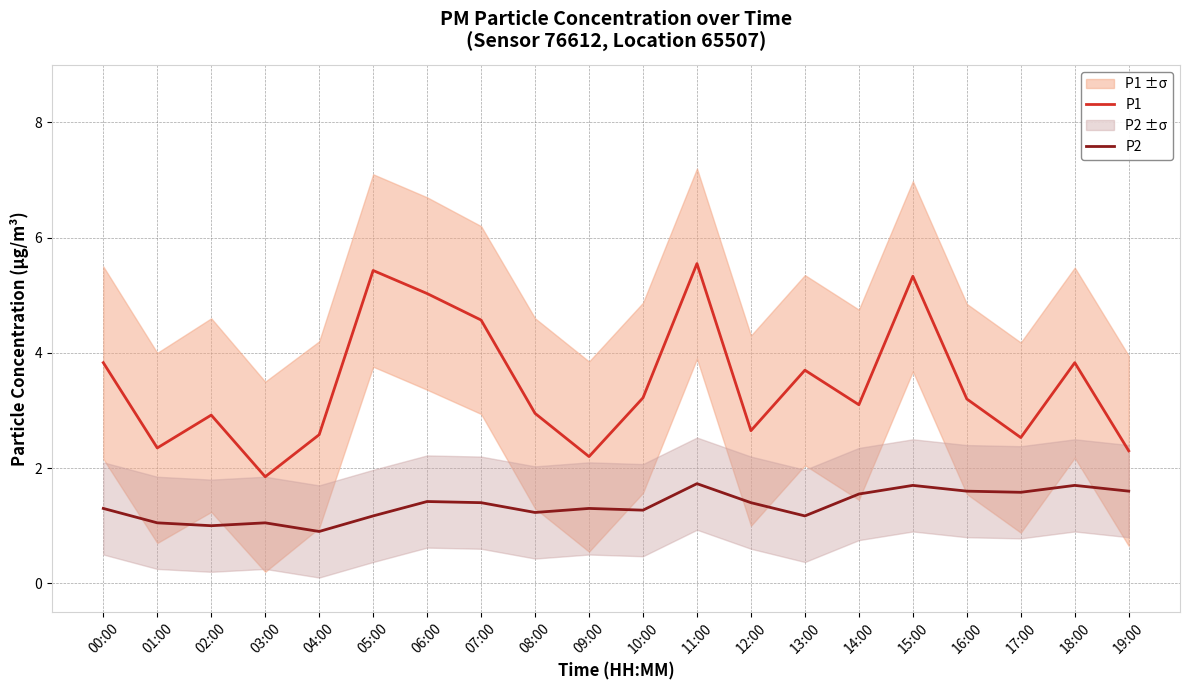

How many data points in P2 are above 1?

18